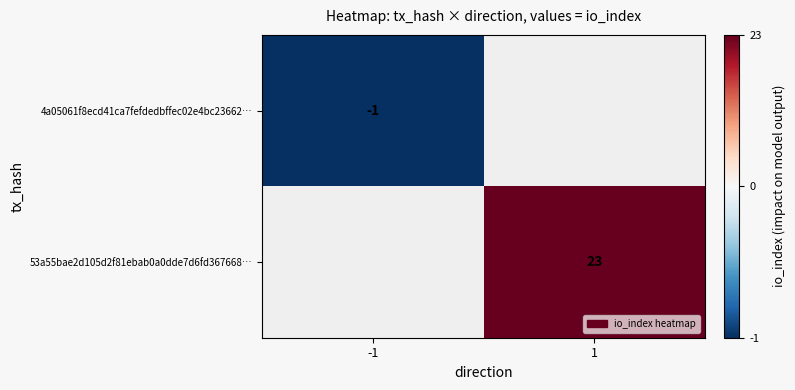

Is it true that 53a55bae2d105d2f81ebab0a0dde7d6fd367668… equals 11 at 1?

False